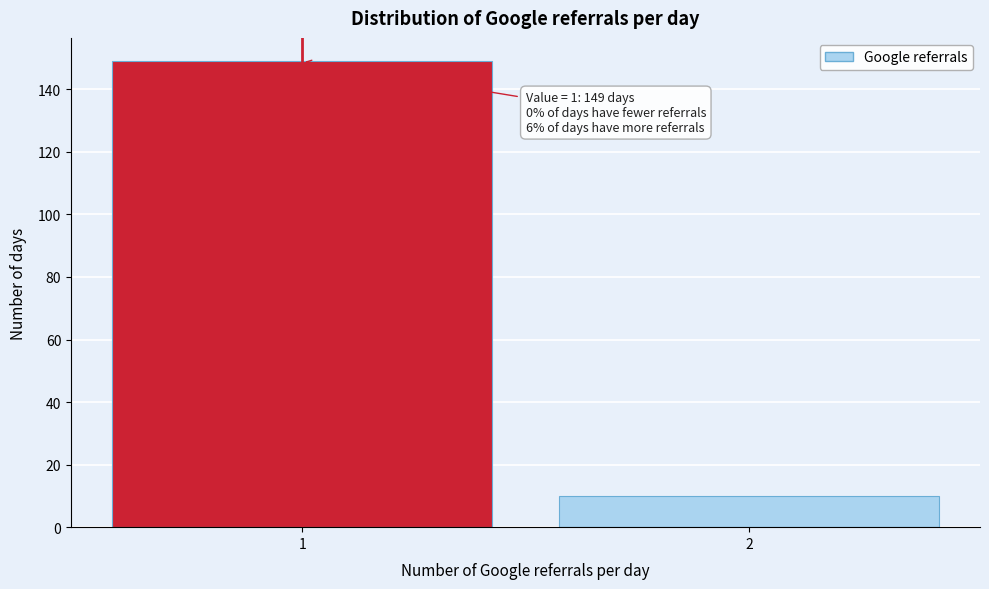

Reading left to right, list all the values displayed in this chart.

149	10